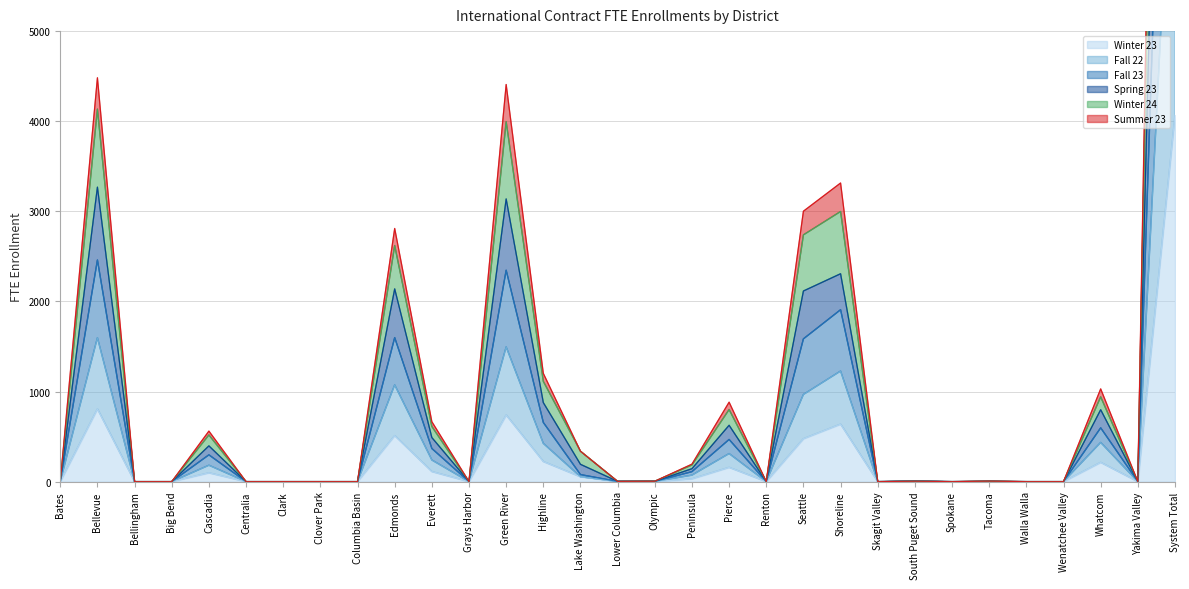

What position from the left is Columbia Basin?

9